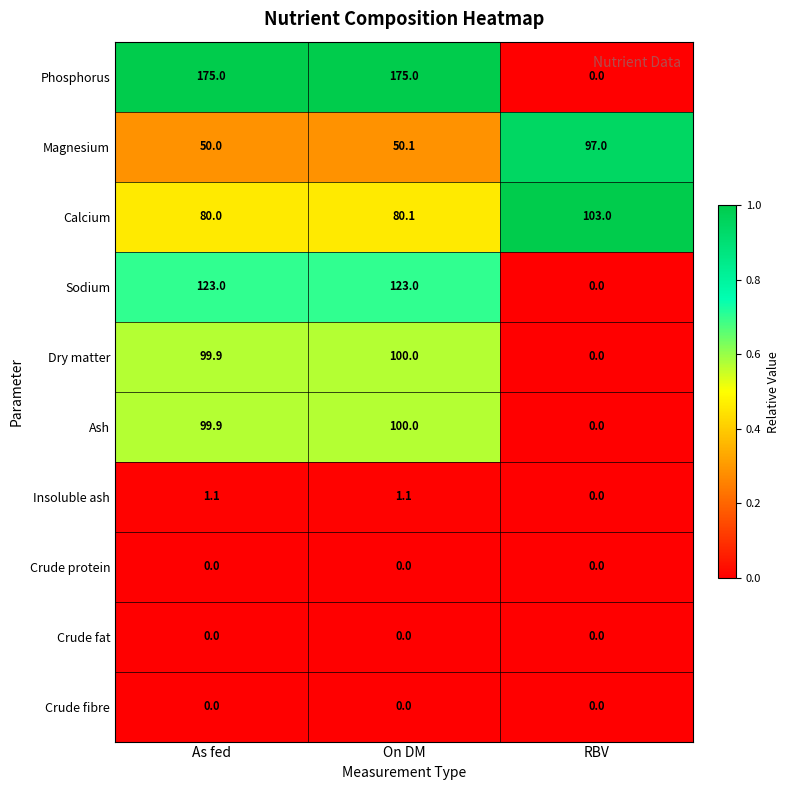

Reading left to right, what are all the values shown in this chart?

Phosphorus: As fed=175.0	On DM=175.0	RBV=0.0
Magnesium: As fed=50.0	On DM=50.1	RBV=97.0
Calcium: As fed=80.0	On DM=80.1	RBV=103.0
Sodium: As fed=123.0	On DM=123.0	RBV=0.0
Dry matter: As fed=99.9	On DM=100.0	RBV=0.0
Ash: As fed=99.9	On DM=100.0	RBV=0.0
Insoluble ash: As fed=1.1	On DM=1.1	RBV=0.0
Crude protein: As fed=0.0	On DM=0.0	RBV=0.0
Crude fat: As fed=0.0	On DM=0.0	RBV=0.0
Crude fibre: As fed=0.0	On DM=0.0	RBV=0.0